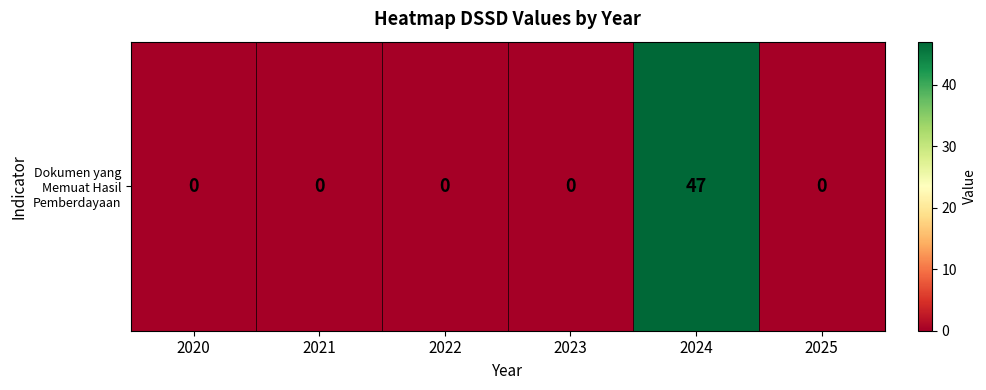

At which label is the value closest to 23?

2020